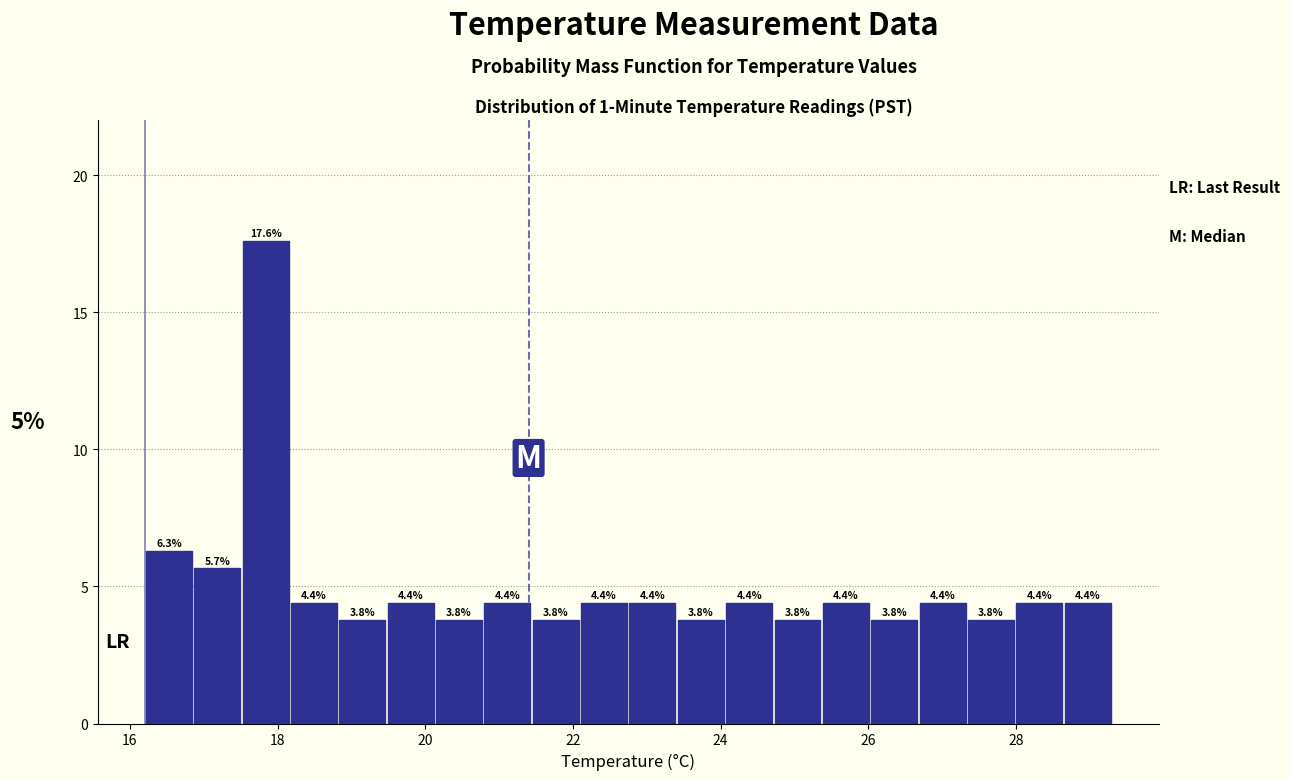

Around what value on the x-axis is the tallest bar? Give the approximate position of its centre, as read against the axis.

17.8